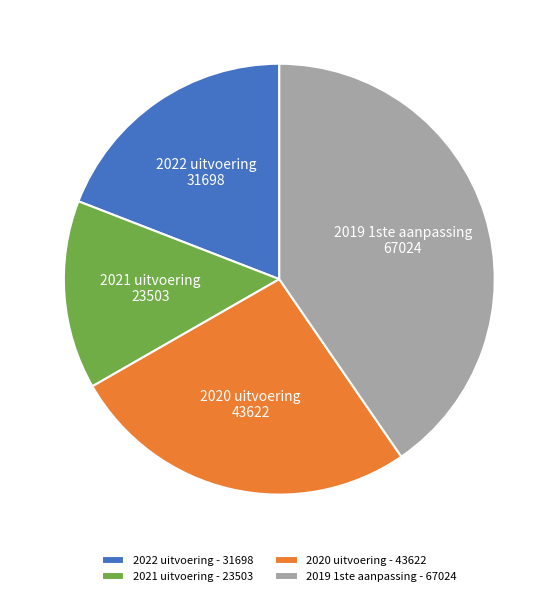

Rank the categories by value from lowest to highest.

2021 uitvoering, 2022 uitvoering, 2020 uitvoering, 2019 1ste aanpassing